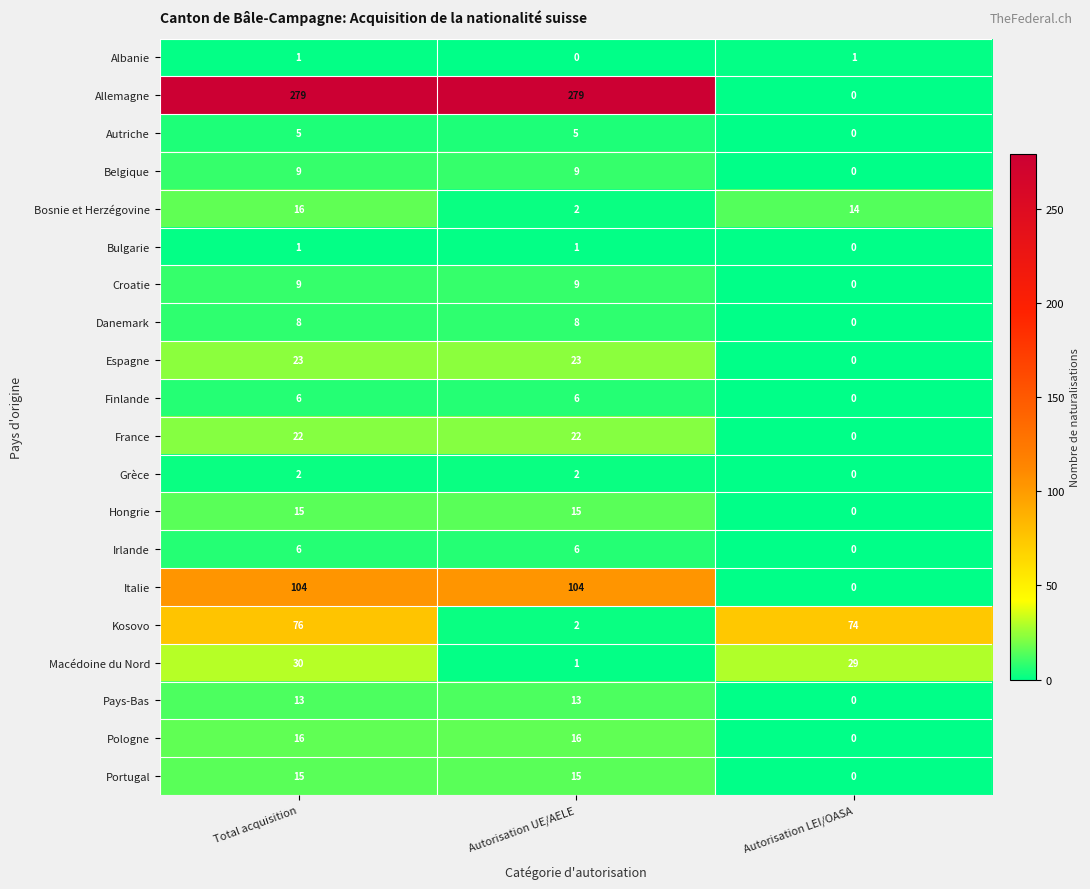

What value does the France series have at Autorisation UE/AELE, to the nearest 5?

20